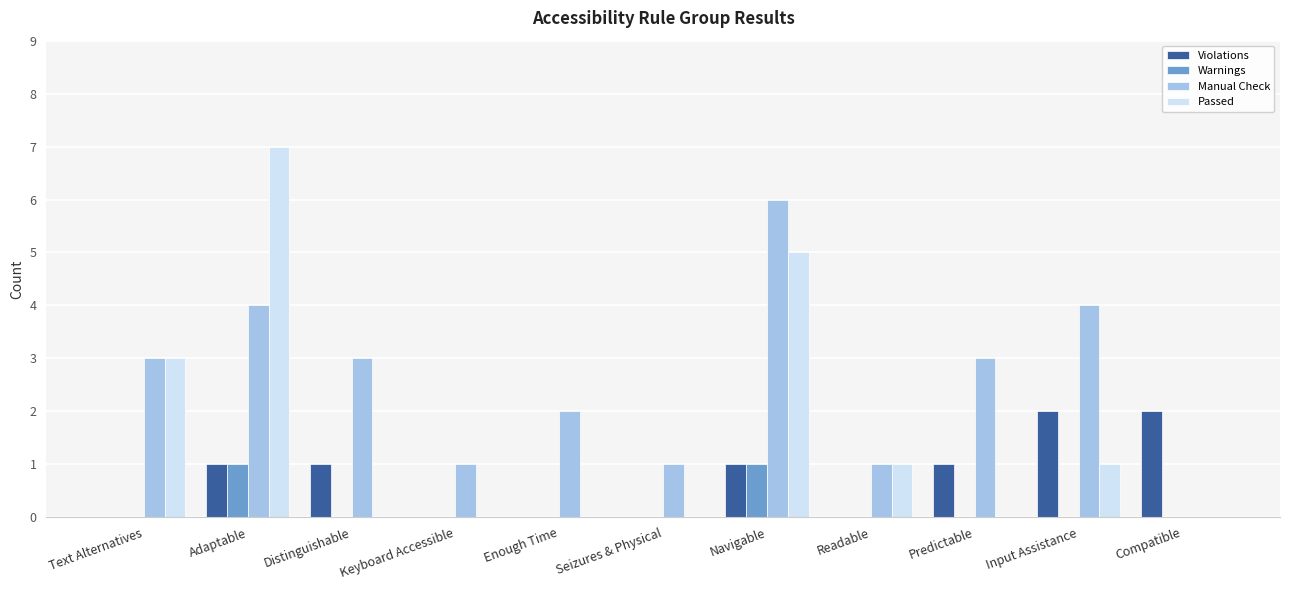

What is the difference between the Warnings values at Predictable and Navigable?

1